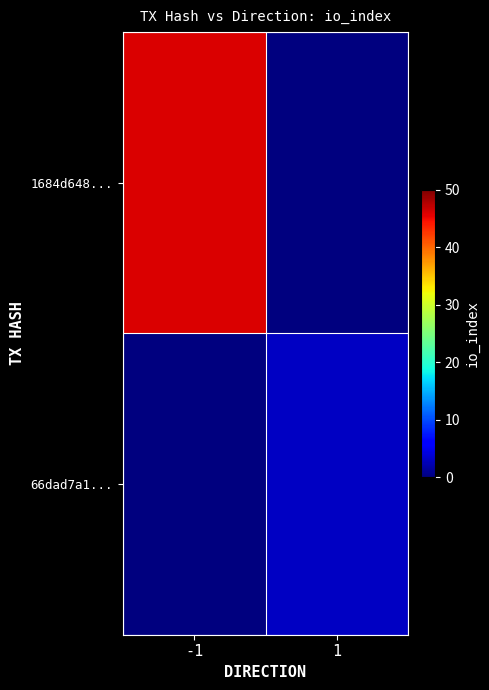

Reading left to right, transcribe all the data shown in this chart.

1684d648...: -1=46	1=0
66dad7a1...: -1=0	1=3